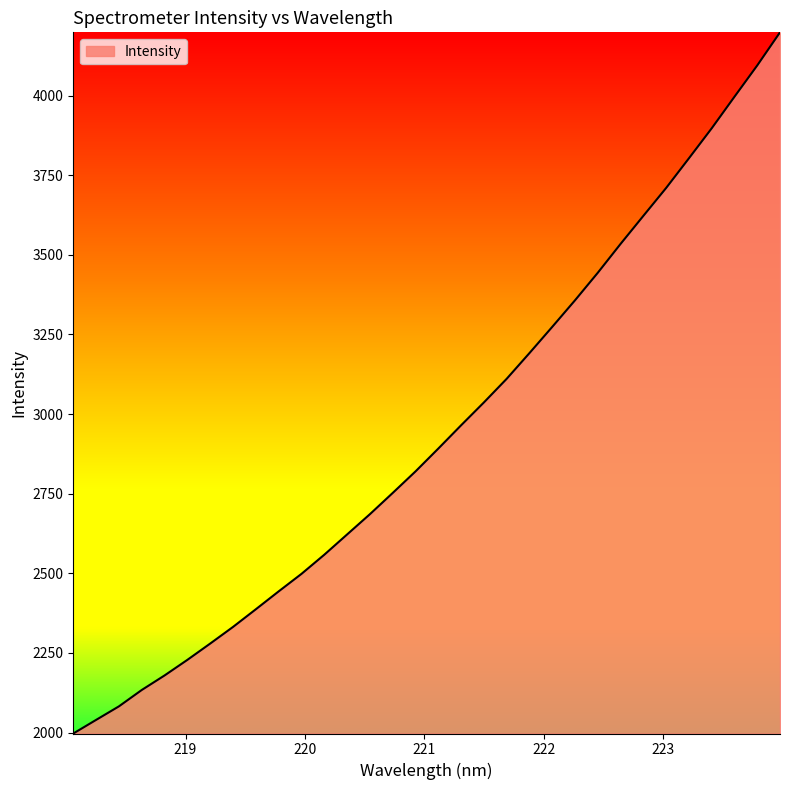

What is the smallest value displayed?

1997.0